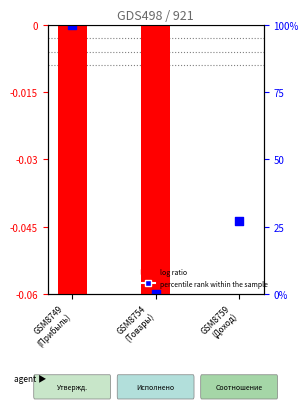

Which has a higher value, GSM8754
(Товары) or GSM8749
(Прибыль)?

GSM8754
(Товары)